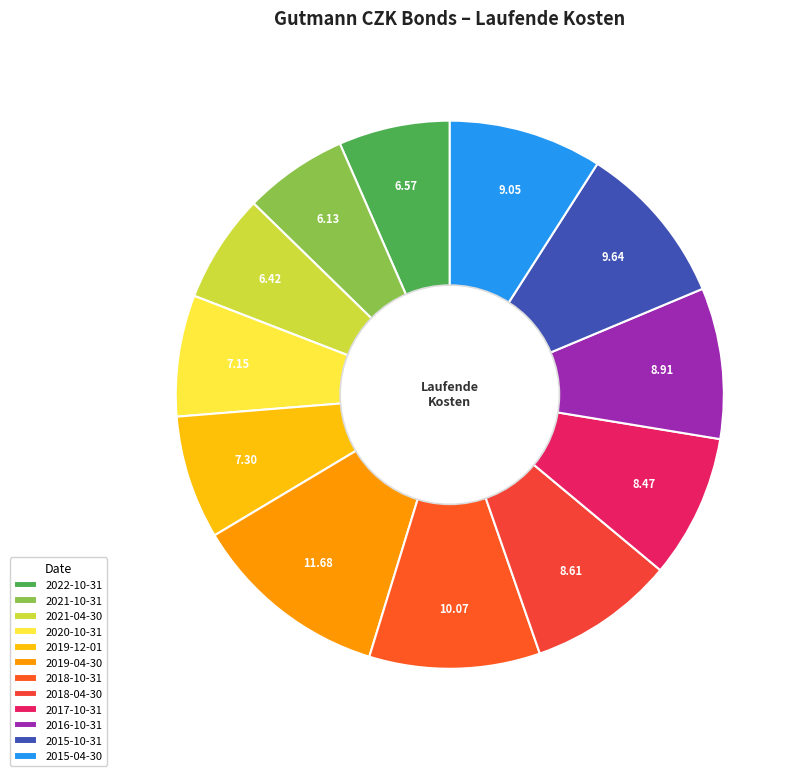

Rank the categories by value from lowest to highest.

2021-10-31, 2021-04-30, 2022-10-31, 2020-10-31, 2019-12-01, 2017-10-31, 2018-04-30, 2016-10-31, 2015-04-30, 2015-10-31, 2018-10-31, 2019-04-30